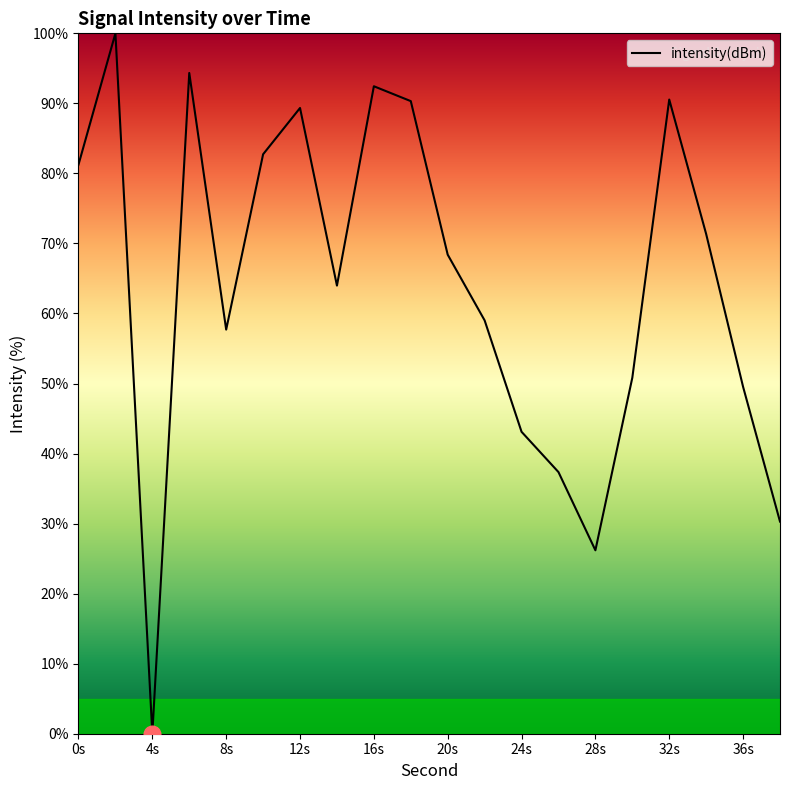

What is the maximum value shown in the chart?

100.0